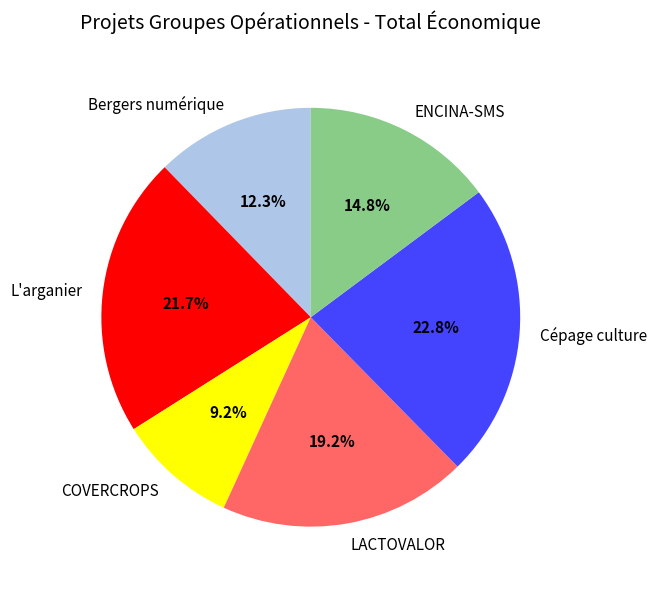

What is the total percentage of L'arganier and Bergers numérique?

34.0%